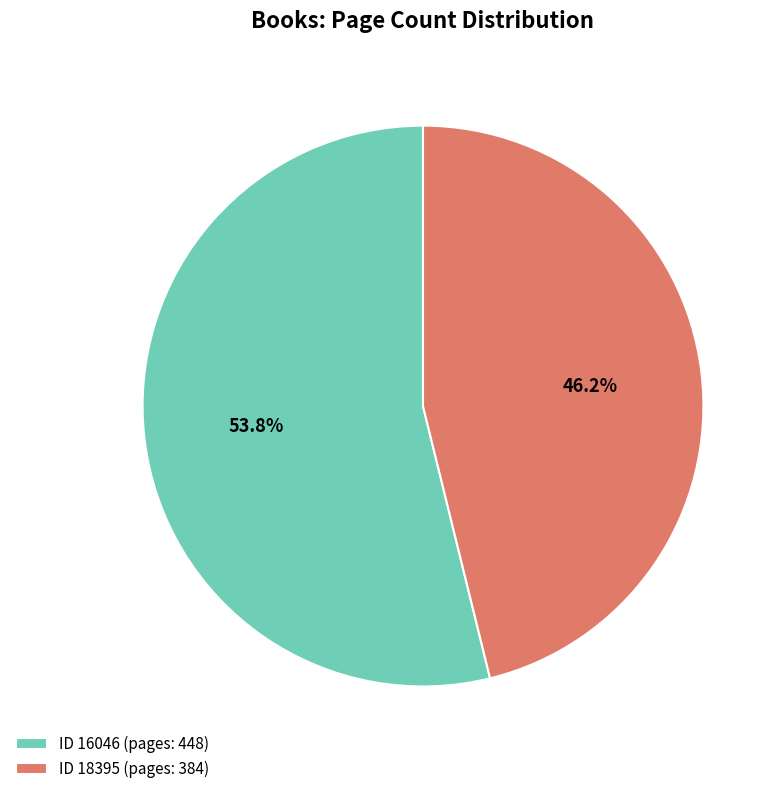

What percentage is NOT represented by ID 16046 (pages: 448)?

46.2%